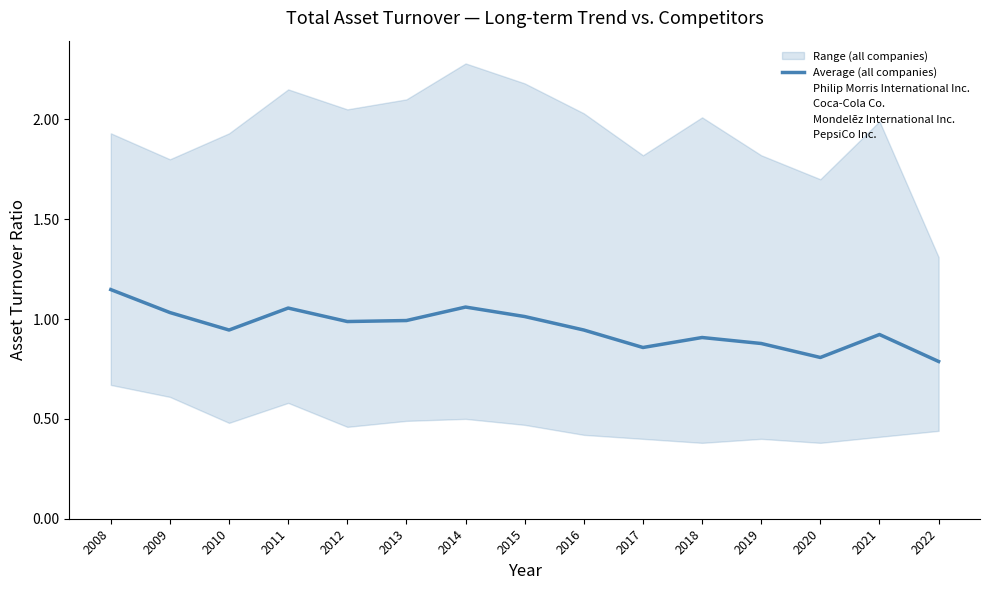

What is the value of the 10th point from the left?

0.9